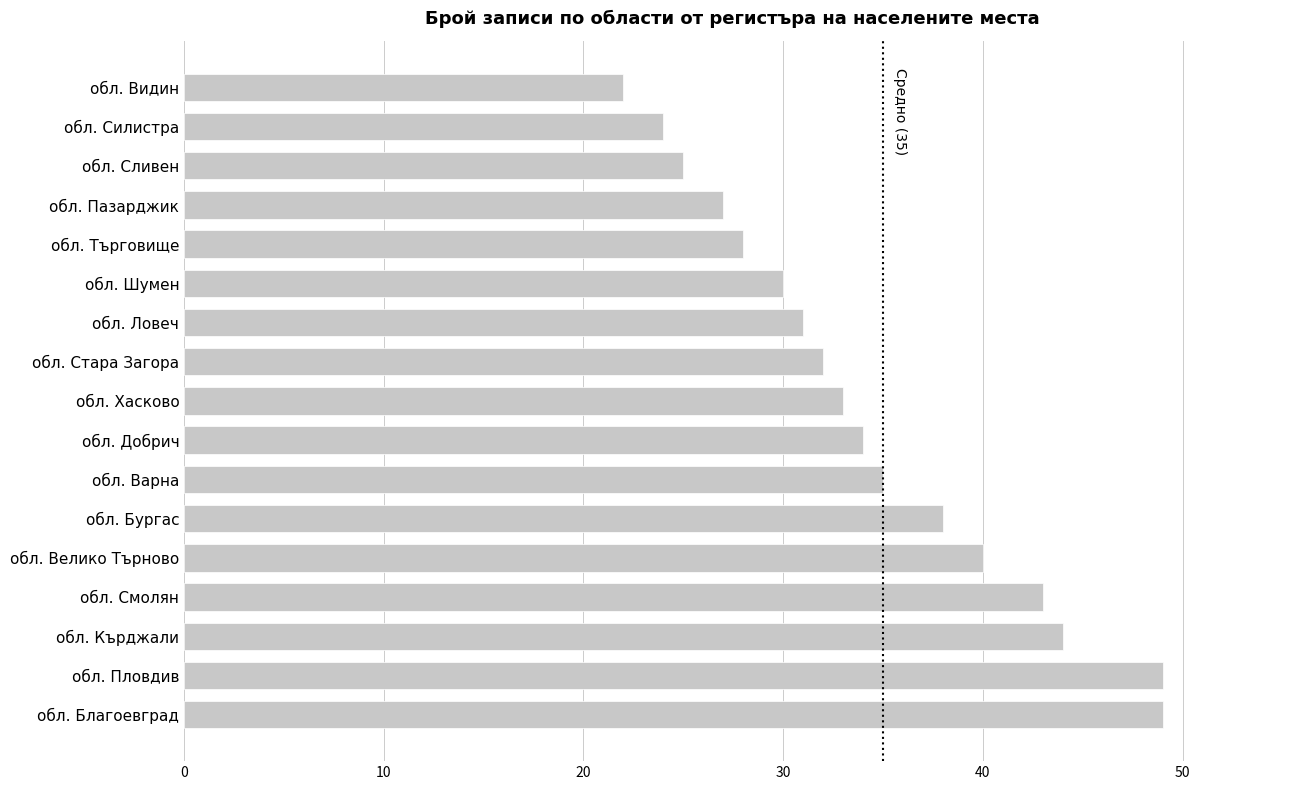

True or false: the data shows 38 at обл. Бургас.

True